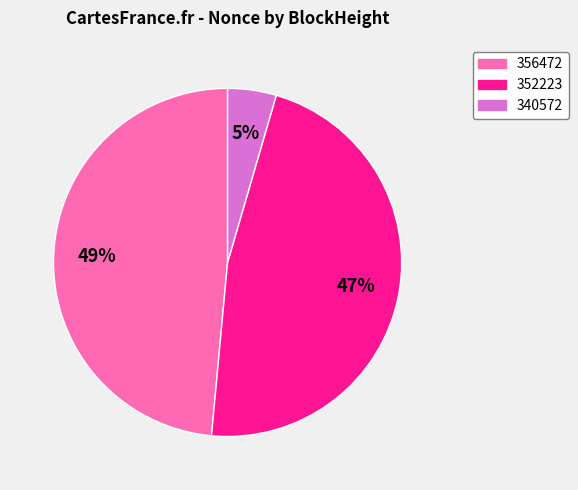

What is the largest slice in the pie chart?

356472